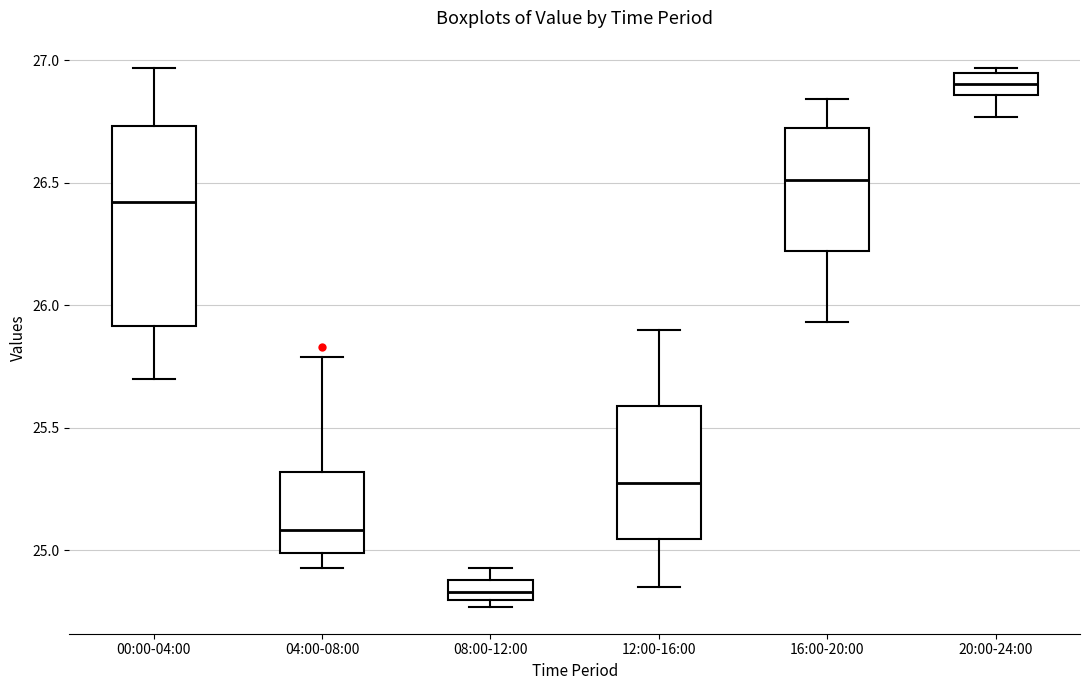

Which box's median line is the highest?

20:00-24:00